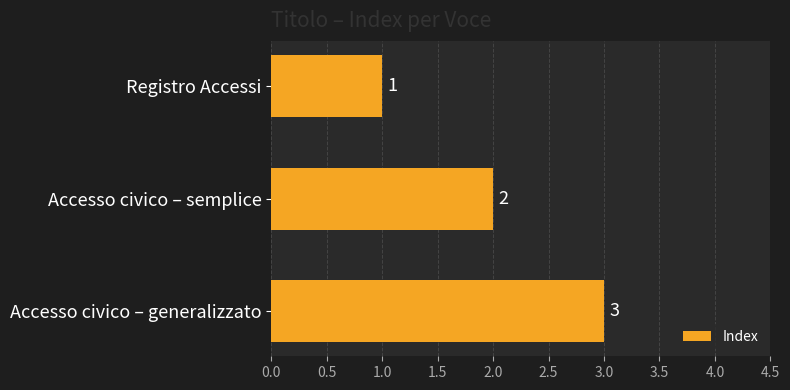

What is the label of the 1st bar from the bottom?

Accesso civico – generalizzato